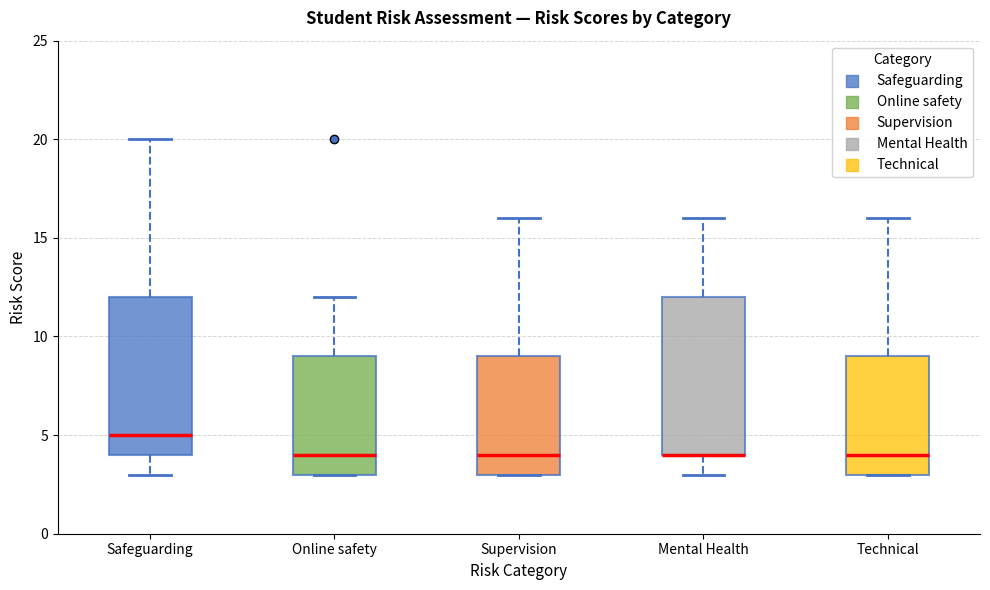

Reading left to right, read every box against the y-axis: the position of its median line, the range the box covers, and the ends of its whiskers. The values are not printed on the chart, so give them approximately, as read against the axis.

Safeguarding: median 5, box 4 to 12, whiskers 3 to 20
Online safety: median 4, box 3 to 9, whiskers 3 to 12
Supervision: median 4, box 3 to 9, whiskers 3 to 16
Mental Health: median 4 (drawn on the box's lower edge), box 4 to 12, whiskers 3 to 16
Technical: median 4, box 3 to 9, whiskers 3 to 16